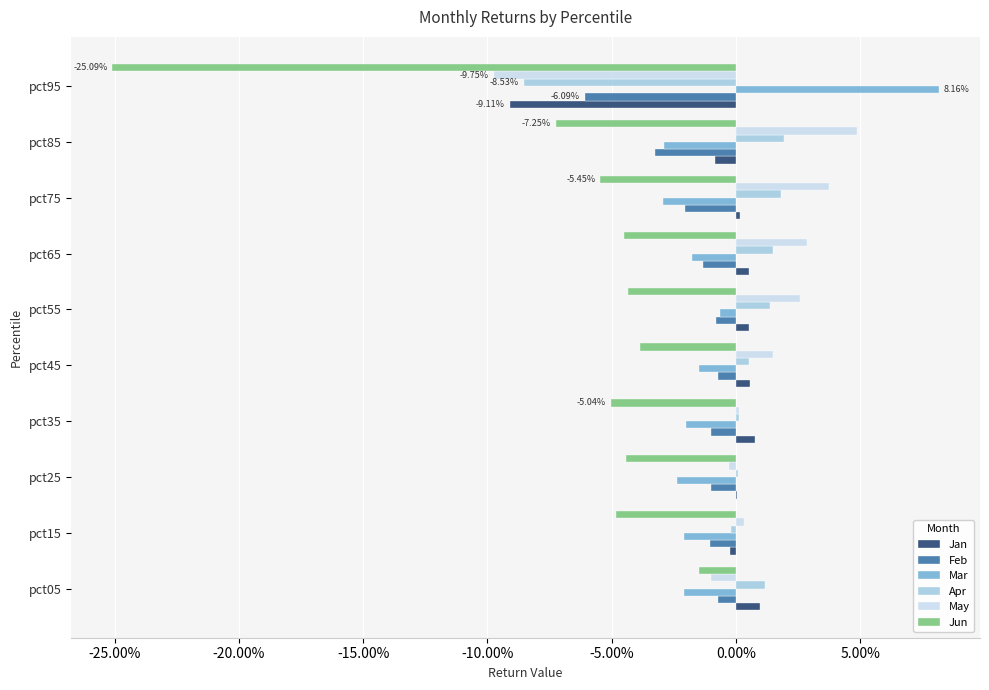

What are all the series names shown in the legend?

Jan, Feb, Mar, Apr, May, Jun